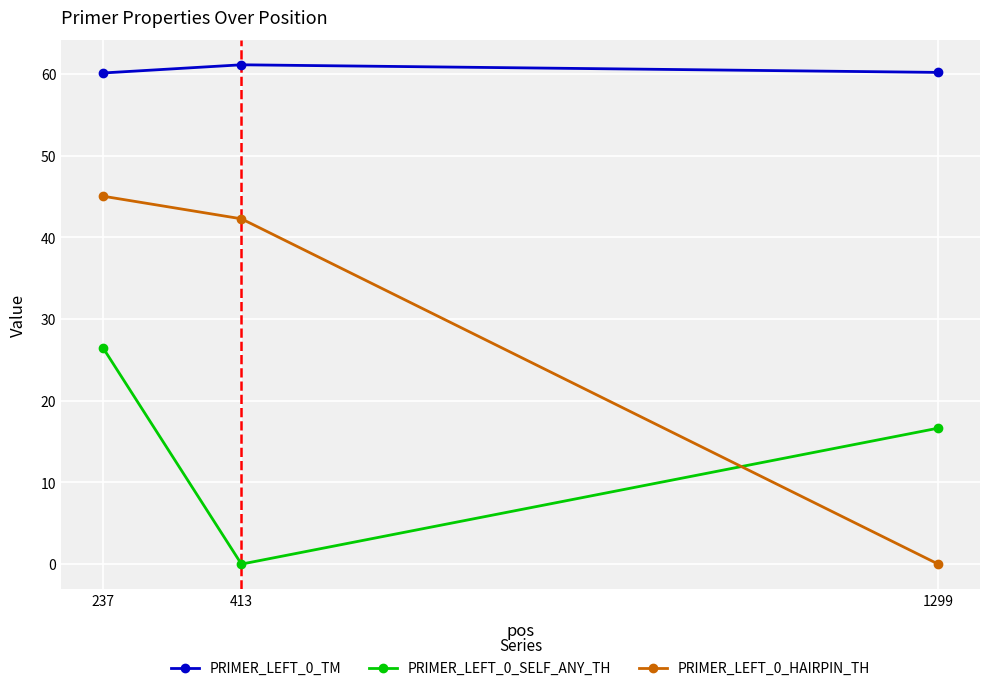

Rank the series at 1299 from highest to lowest value.

PRIMER_LEFT_0_TM, PRIMER_LEFT_0_SELF_ANY_TH, PRIMER_LEFT_0_HAIRPIN_TH